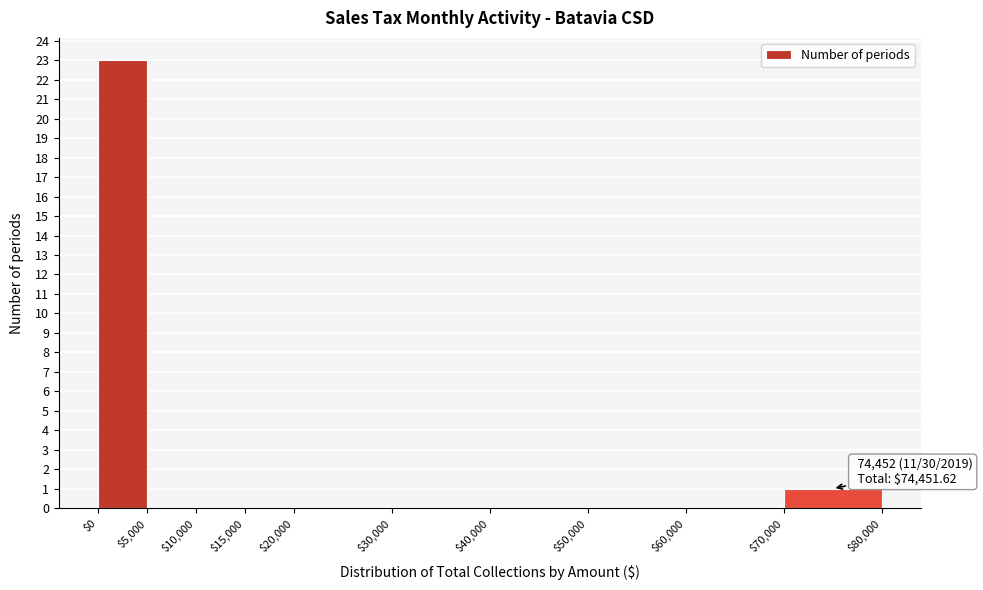

Over which range of the x-axis is the bar tallest?

$0 to $5,000